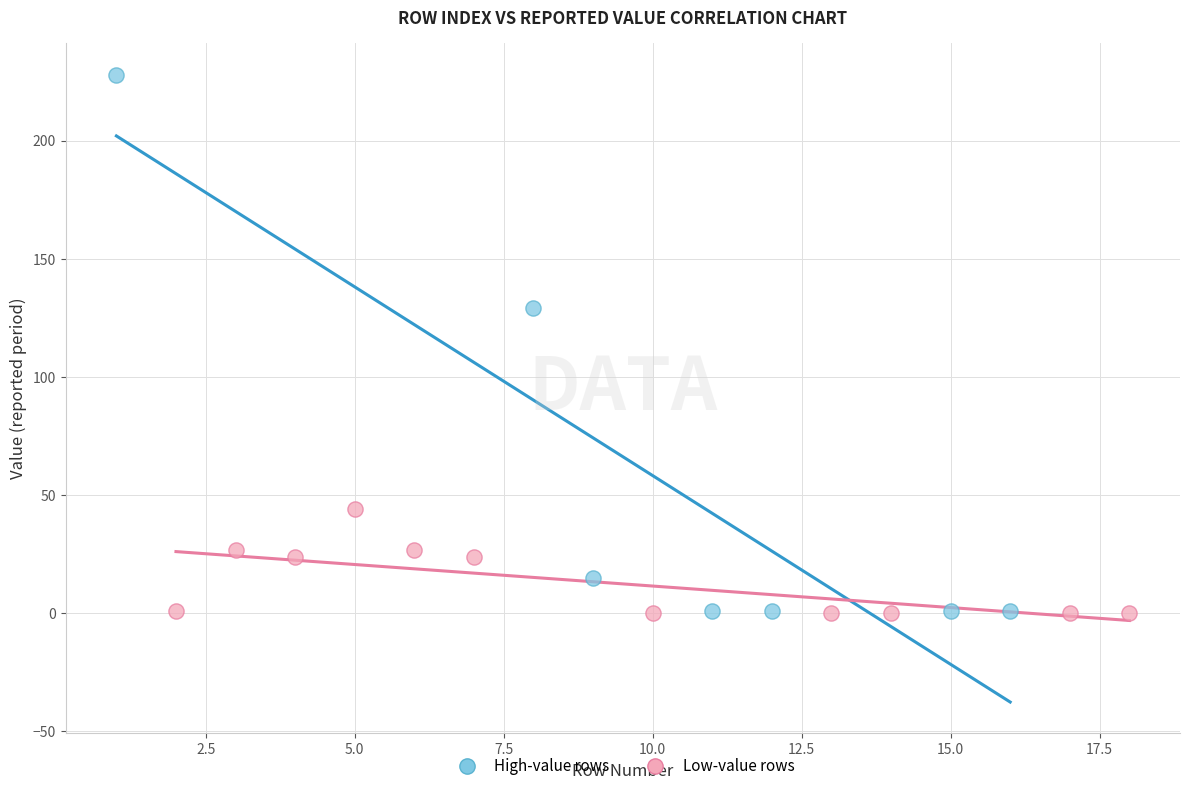

Which series has the largest Y range (max minus min)?

High-value rows